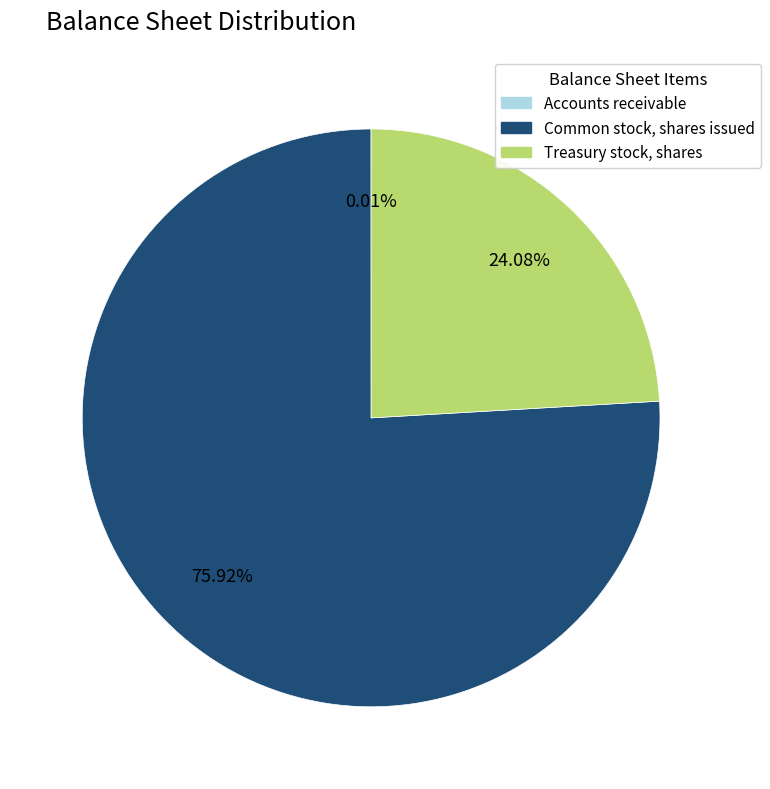

Approximately how many times larger is the value at Common stock, shares issued compared to Treasury stock, shares?

3.2